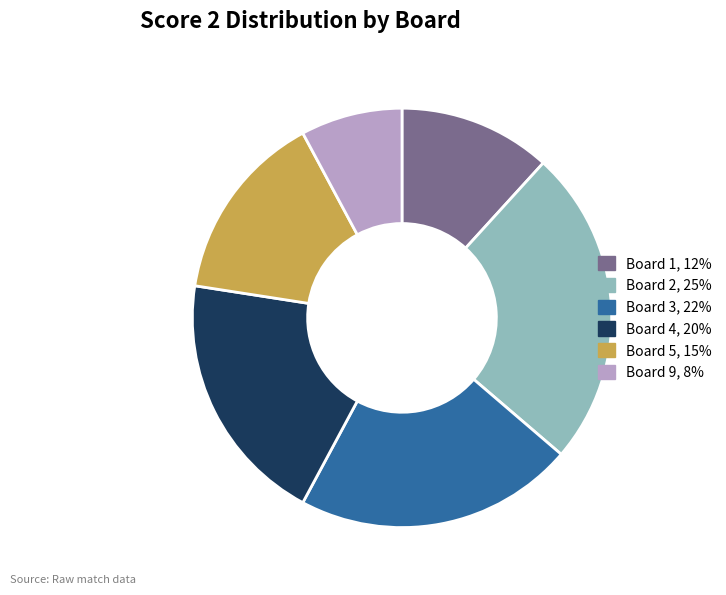

Is there a majority slice in this chart?

No